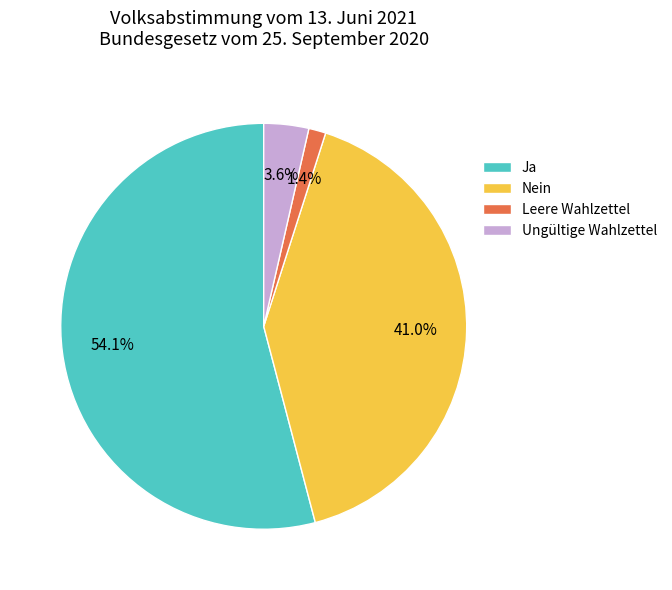

What is the ratio of the value at Leere Wahlzettel to the value at Ungültige Wahlzettel?

0.4